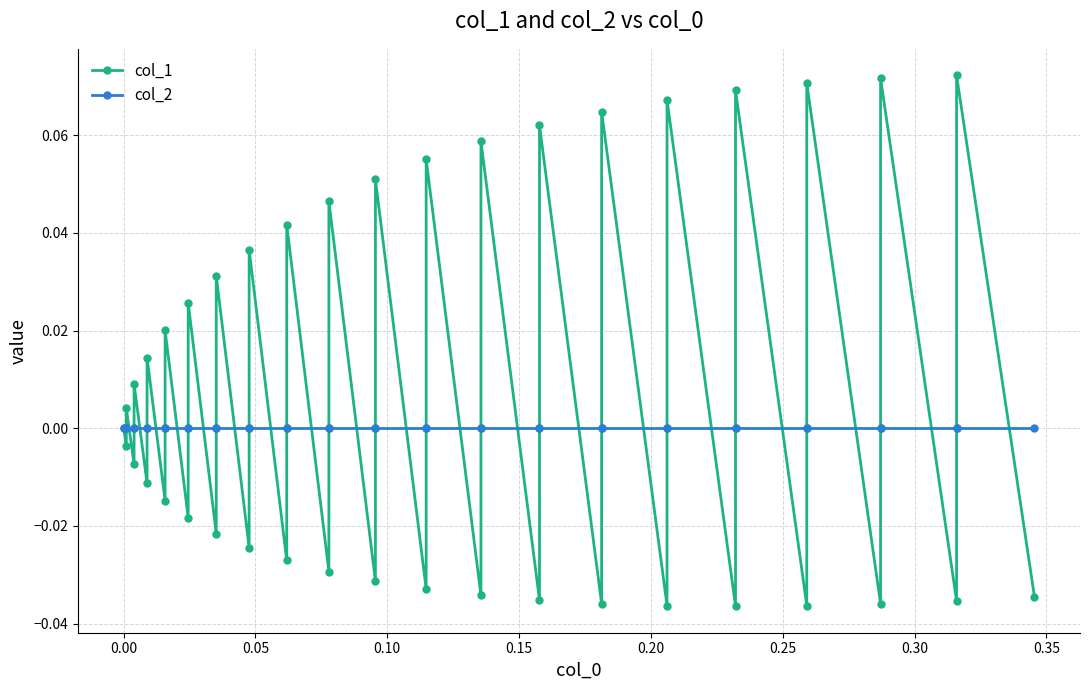

Is this an area chart (filled region under the line)?

No